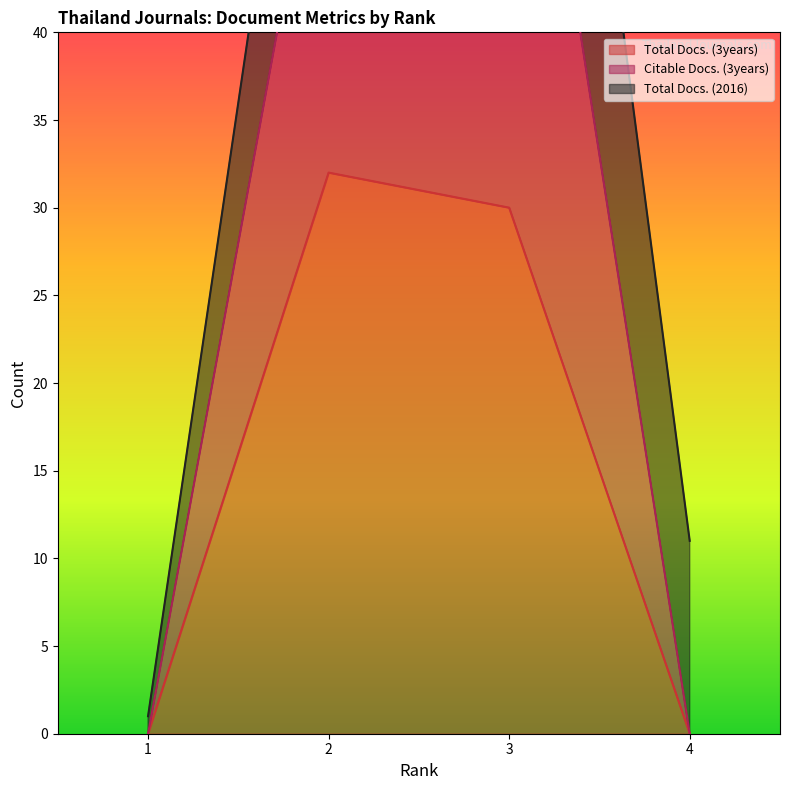

True or false: Total Docs. (3years) has more than 2 points higher than both neighbors.

False